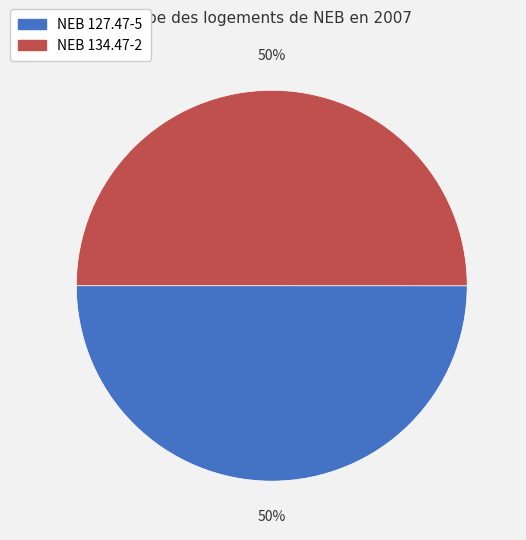

To the nearest percent, what is the average slice percentage?

50%